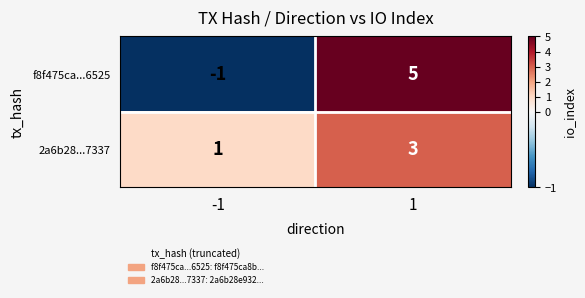

Reading left to right, what are all the values shown in this chart?

f8f475ca...6525: -1=-1	1=5
2a6b28...7337: -1=1	1=3